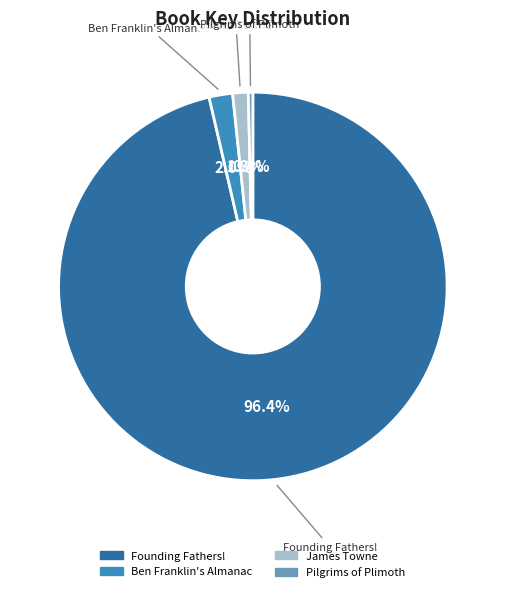

Rank the categories by value from lowest to highest.

Pilgrims of Plimoth, James Towne, Ben Franklin's Almanac, Founding Fathers!